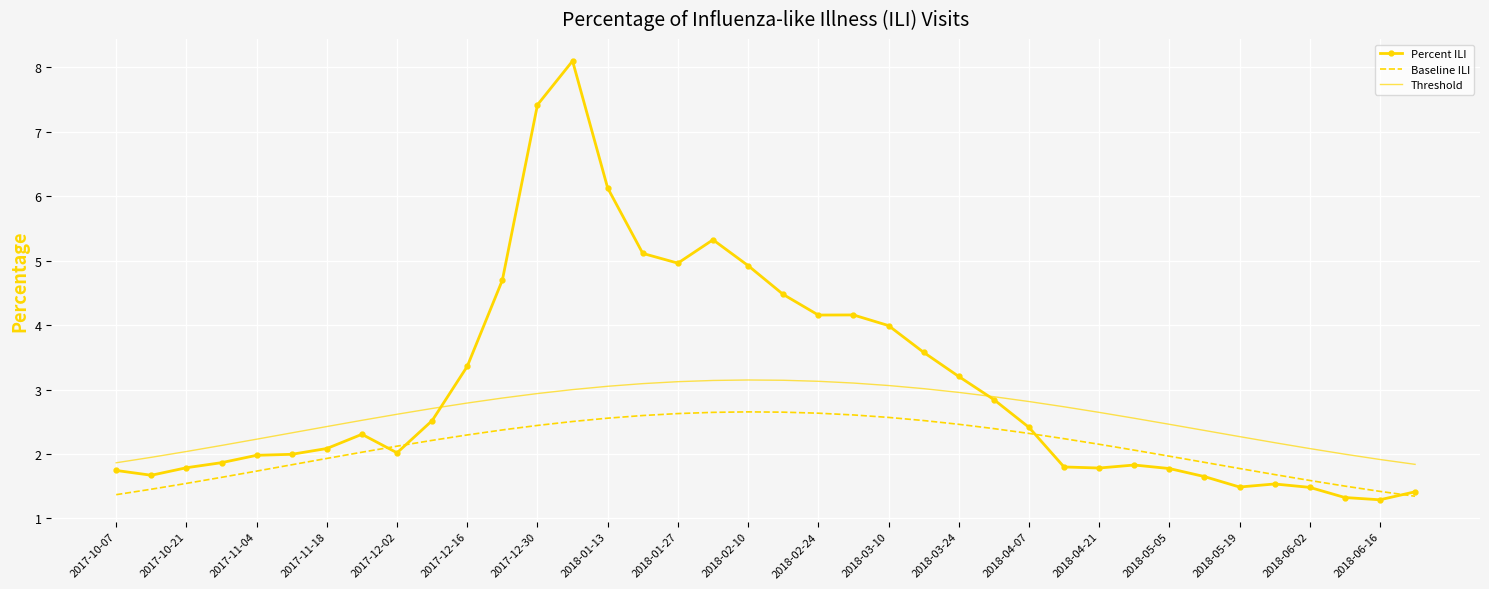

Rank the series by their maximum value, from highest to lowest.

Percent ILI, Threshold, Baseline ILI